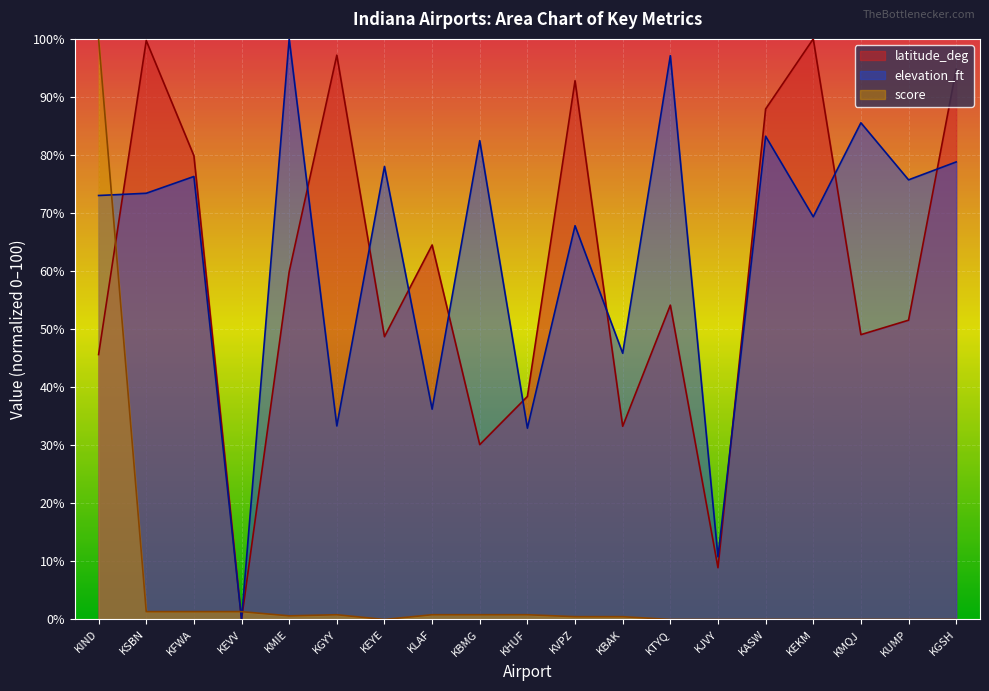

True or false: elevation_ft has a value of 39.8 at KTYQ.

False